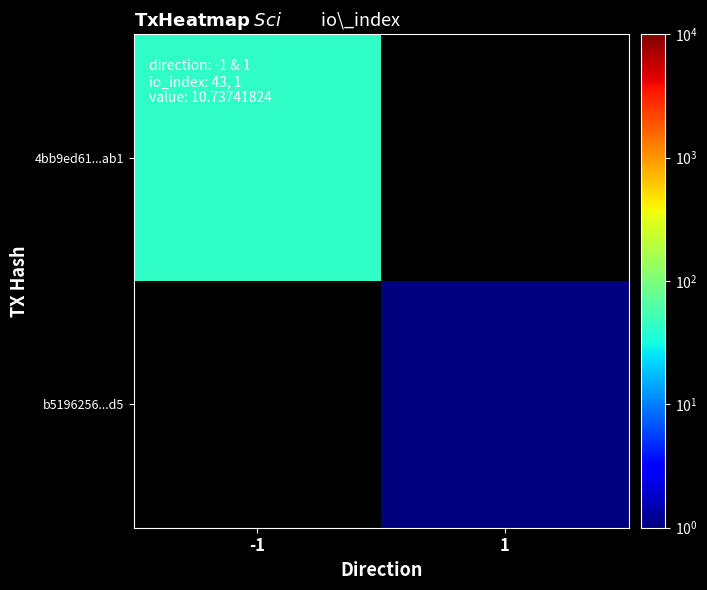

Rank the series by their average value, from lowest to highest.

4bb9ed61...ab1, b5196256...d5